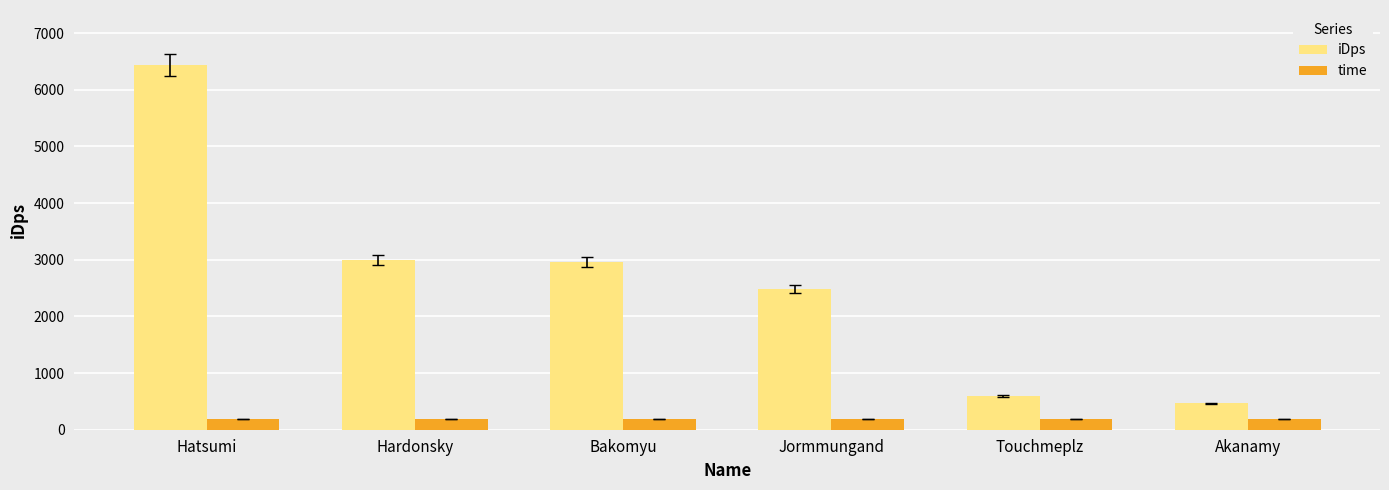

What is the sum of the time values at Hardonsky and Akanamy?

370.0